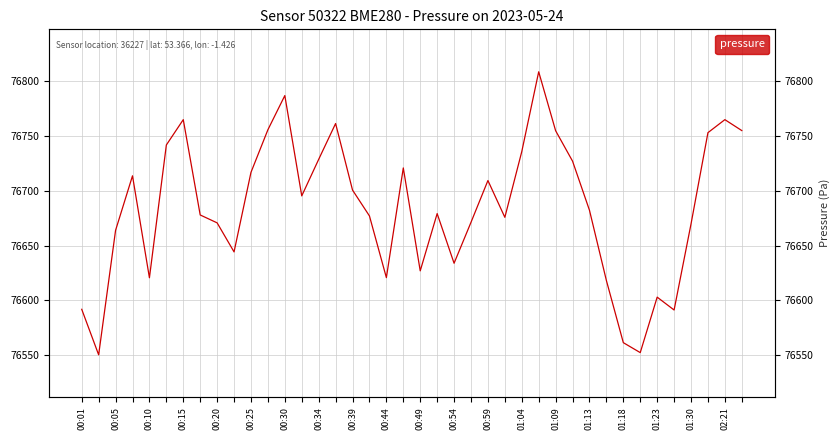

At which label does the data first exceed 76682?

00:15